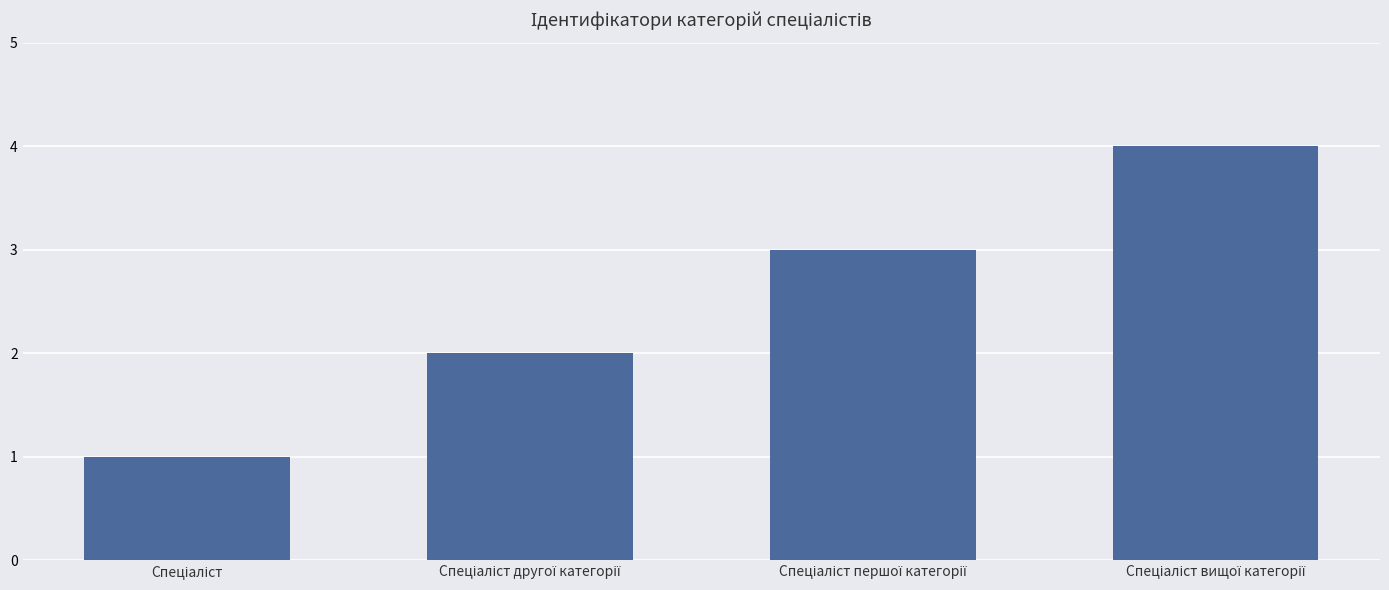

Reading left to right, transcribe all the data shown in this chart.

1	2	3	4